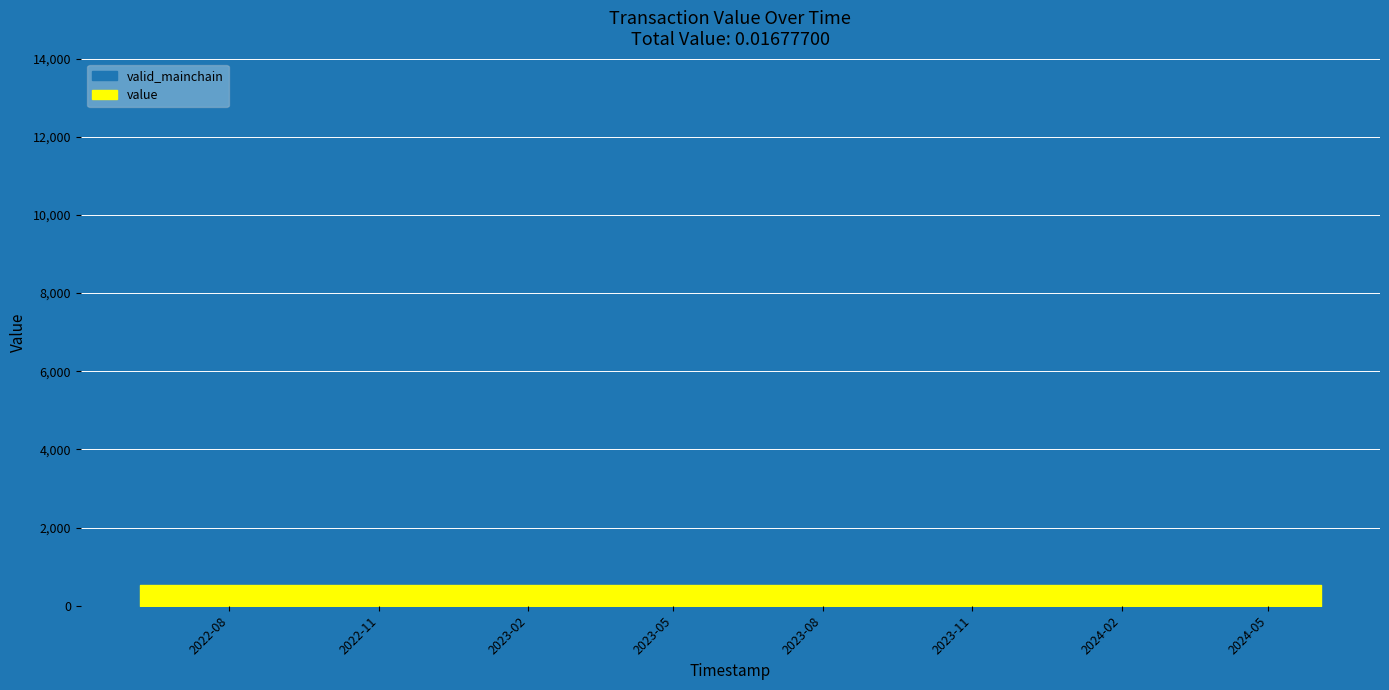

Reading left to right, transcribe all the data shown in this chart.

value: 0=0.0	1=0.0	2=0.0	3=0.0	4=0.0	5=0.0	6=0.0	7=0.0	8=0.0	9=0.0	10=0.0	11=0.0	12=0.0	13=0.0	14=0.0	15=0.0	16=0.0	17=0.0	18=0.0	19=0.0	20=0.0	21=0.0	22=0.0	23=0.0	24=0.0
valid_mainchain: 0=1.0	1=1.0	2=1.0	3=1.0	4=1.0	5=1.0	6=1.0	7=1.0	8=1.0	9=1.0	10=1.0	11=1.0	12=1.0	13=1.0	14=1.0	15=1.0	16=1.0	17=1.0	18=1.0	19=1.0	20=1.0	21=1.0	22=1.0	23=1.0	24=1.0